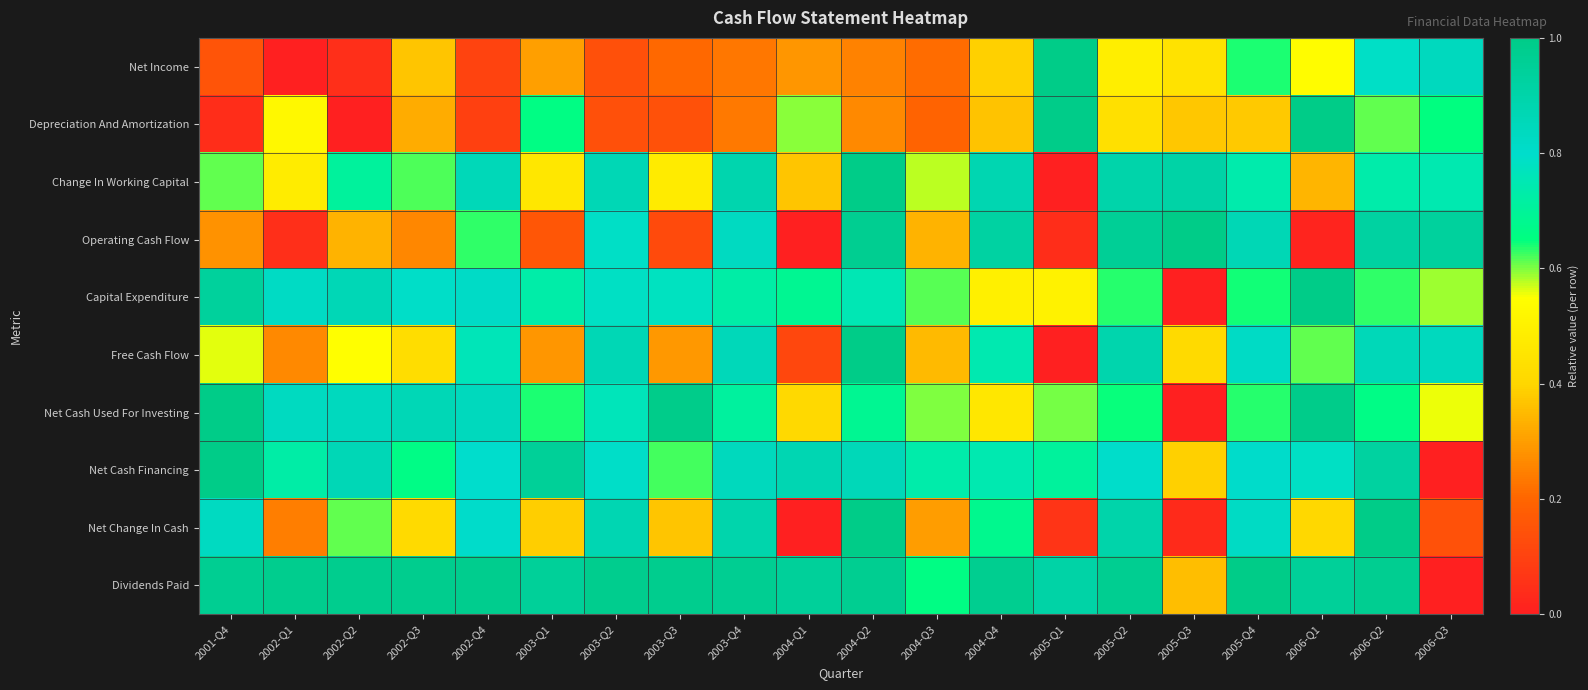

Rank the series by their maximum value, from lowest to highest.

Net Income, Depreciation And Amortization, Change In Working Capital, Operating Cash Flow, Capital Expenditure, Free Cash Flow, Net Cash Used For Investing, Net Cash Financing, Net Change In Cash, Dividends Paid